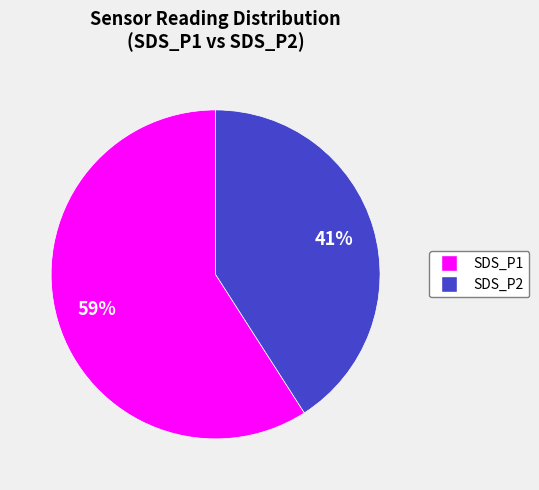

Do SDS_P1 and SDS_P2 together represent more than half of the pie?

Yes